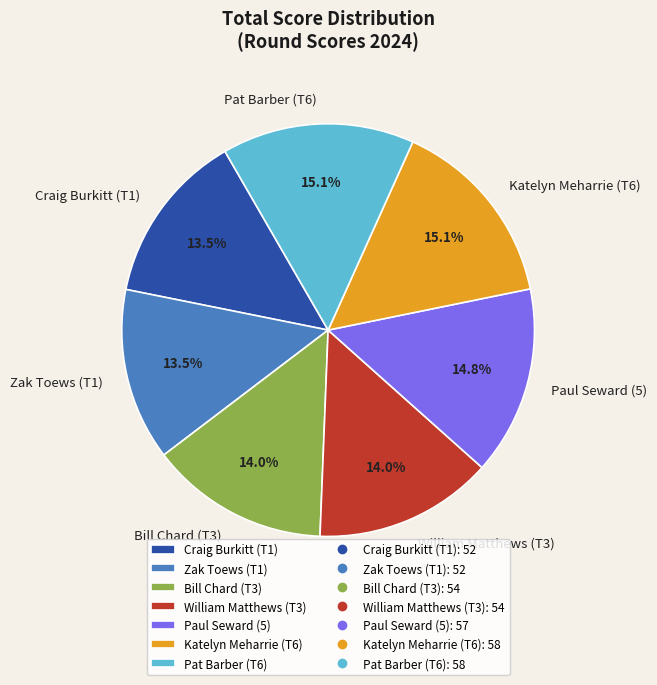

The William Matthews (T3) slice represents 14% of the pie. True or false?

True